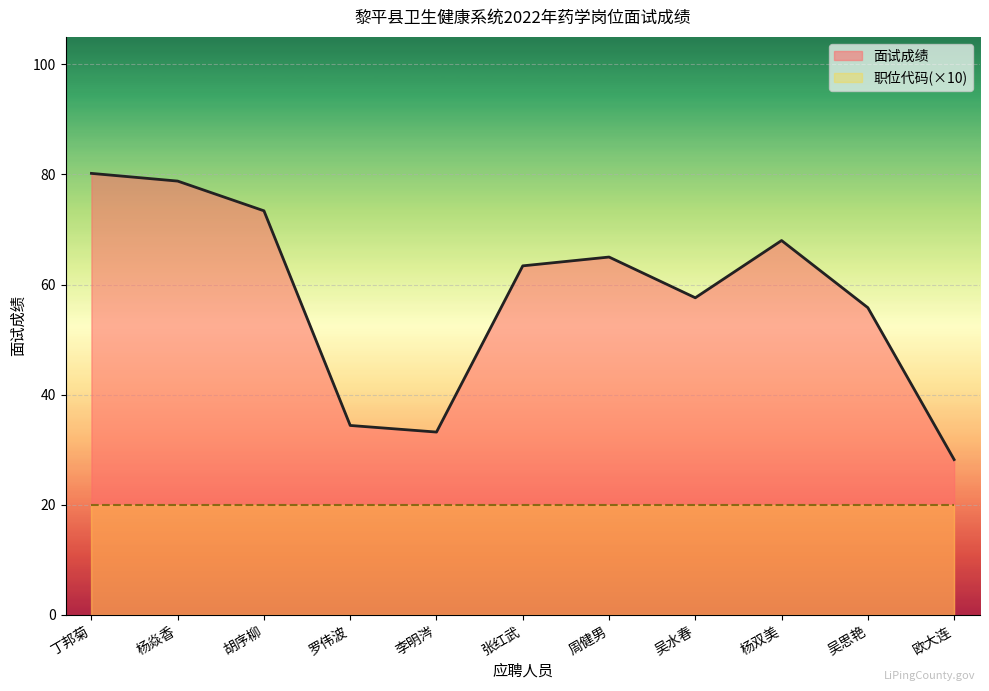

At which category does the data reach its first local peak?

周健男